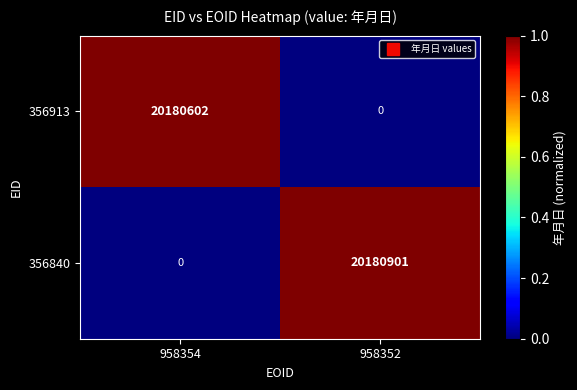

Rank the series by their average value, from lowest to highest.

356913, 356840